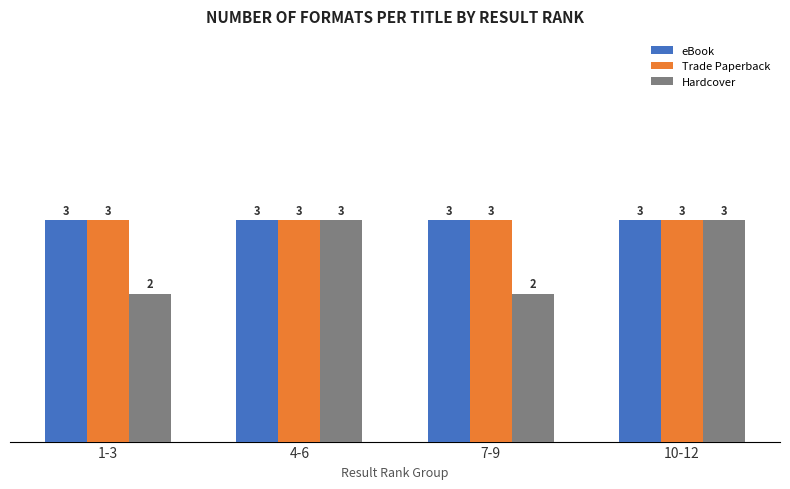

Reading left to right, transcribe all the data shown in this chart.

eBook: 3	3	3	3
Trade Paperback: 3	3	3	3
Hardcover: 2	3	2	3